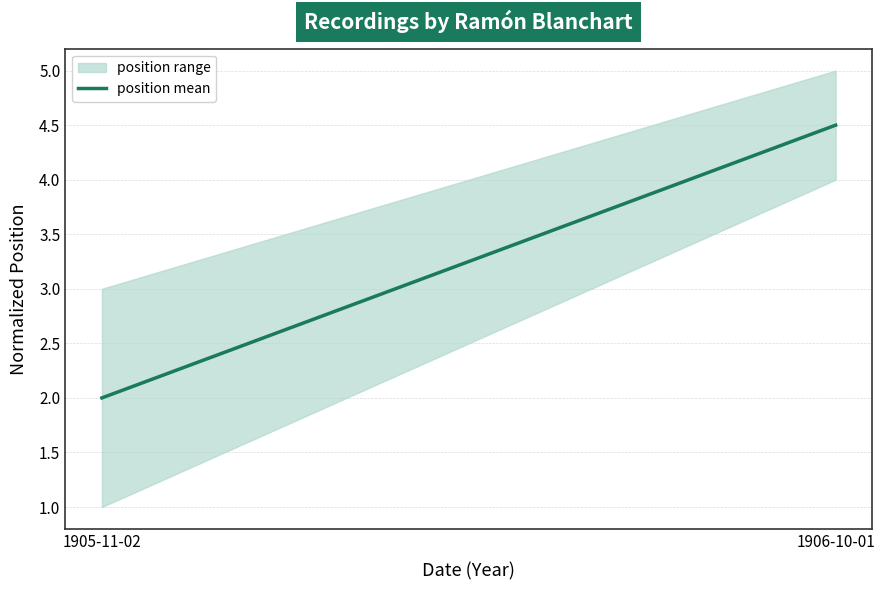

What is the difference between the maximum and minimum values?

2.5